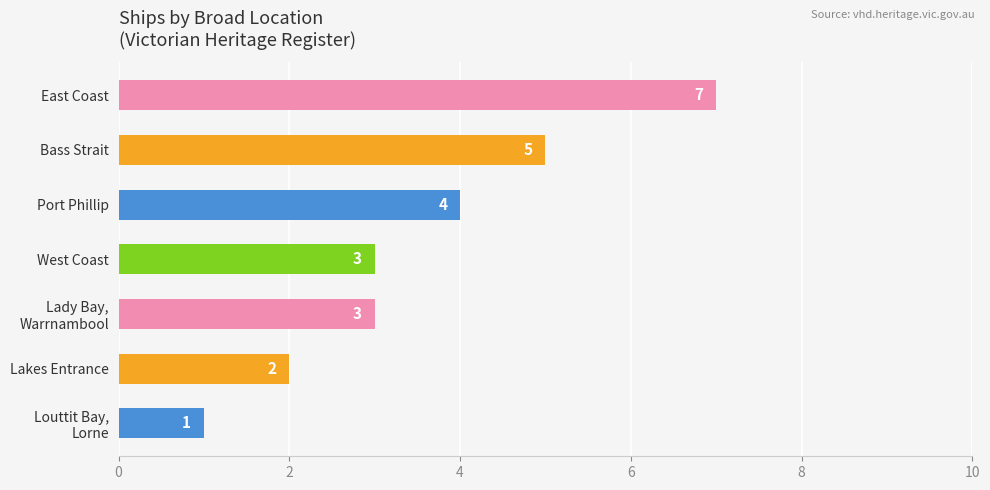

Reading top to bottom, extract all data points from this chart.

7	5	4	3	3	2	1